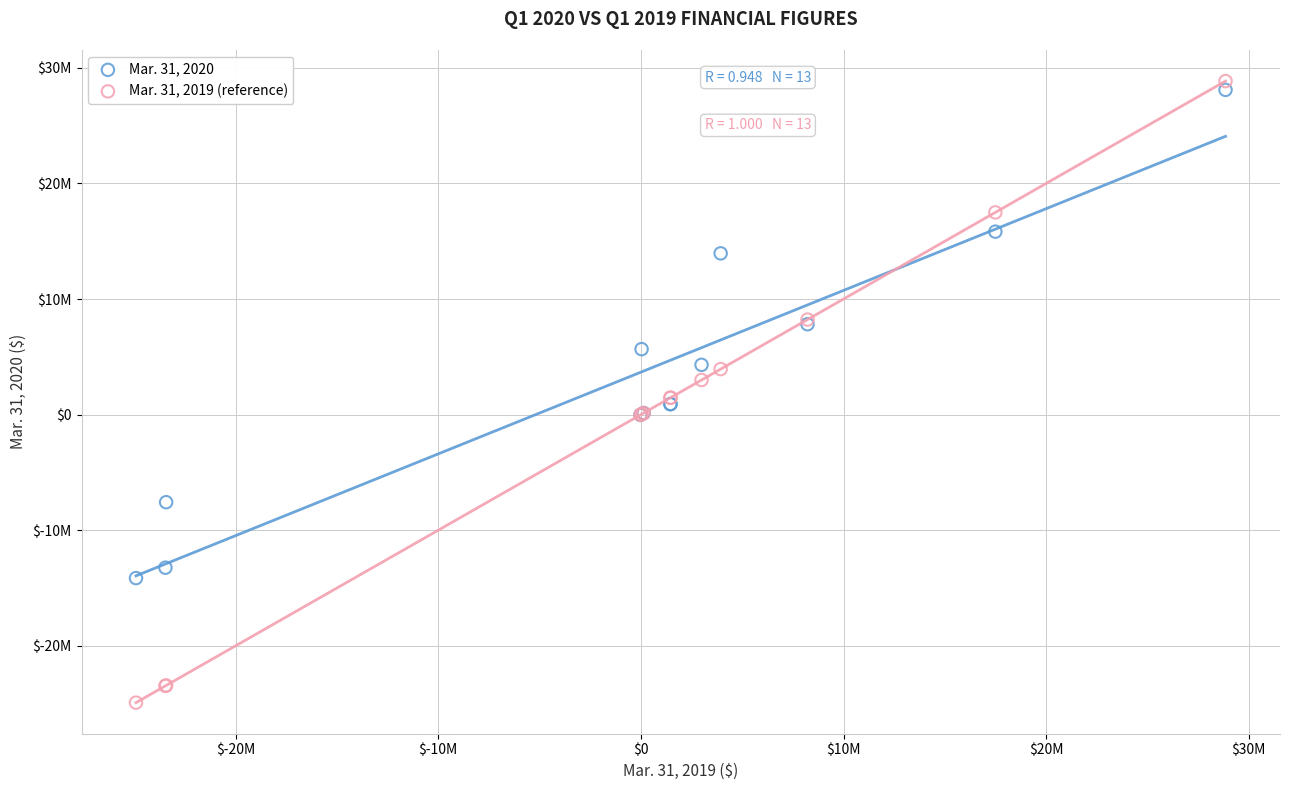

Which series reaches the minimum Y coordinate?

Mar. 31, 2019 (reference)